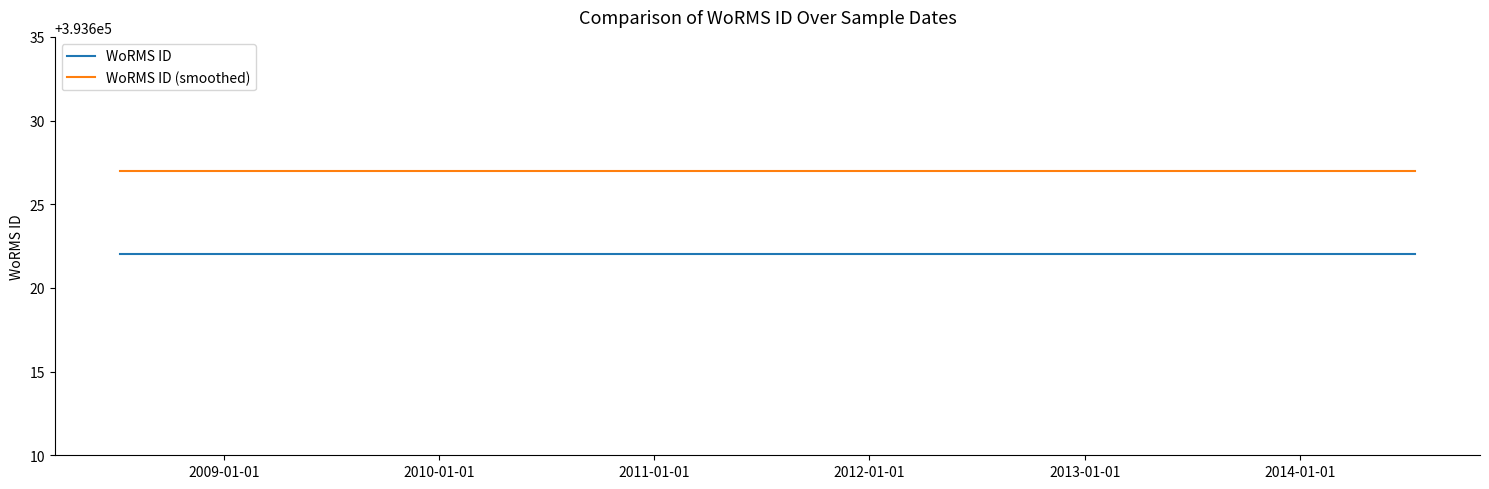

True or false: WoRMS ID (smoothed) has a value of 393627 at 2010-01-01.

True